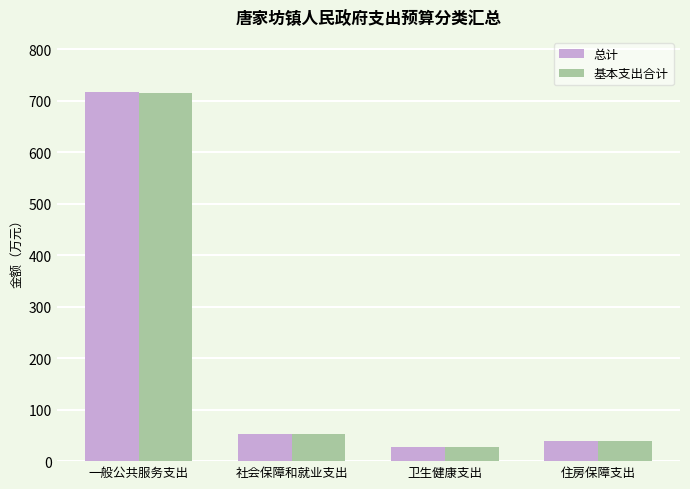

Which series has the widest spread of values?

总计